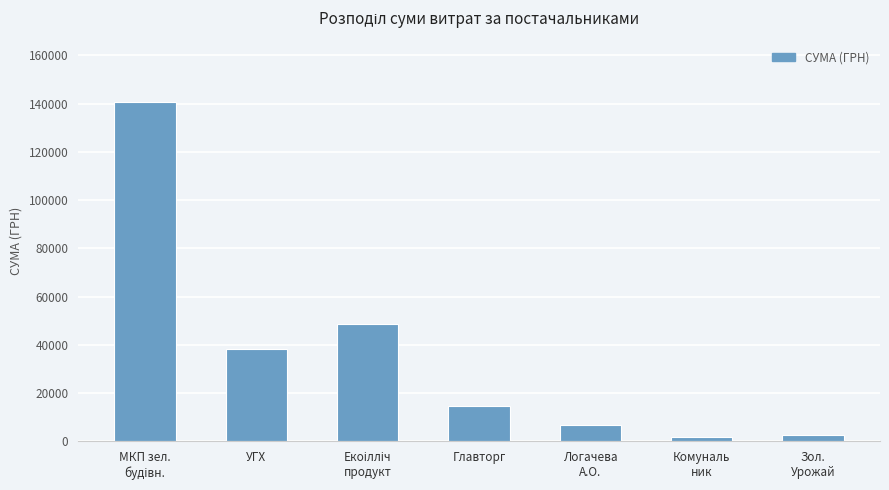

What is the minimum value shown in the chart?

1673.9